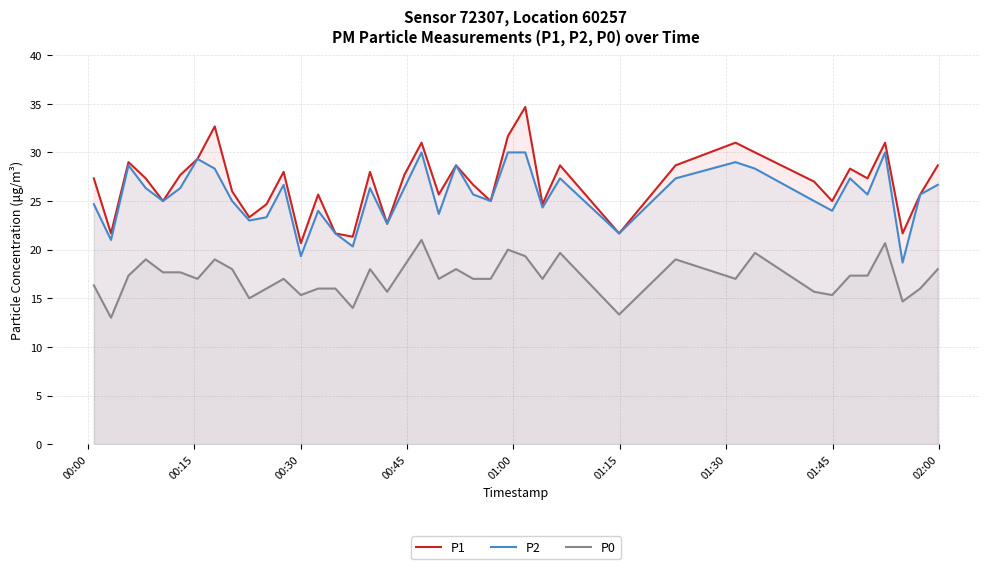

List the series in order of their peak value, highest first.

P1, P2, P0